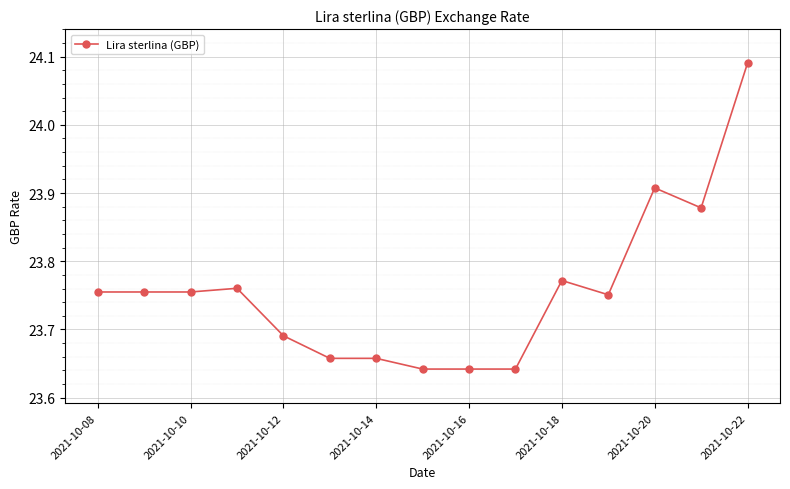

What is the sum of all values?

356.4